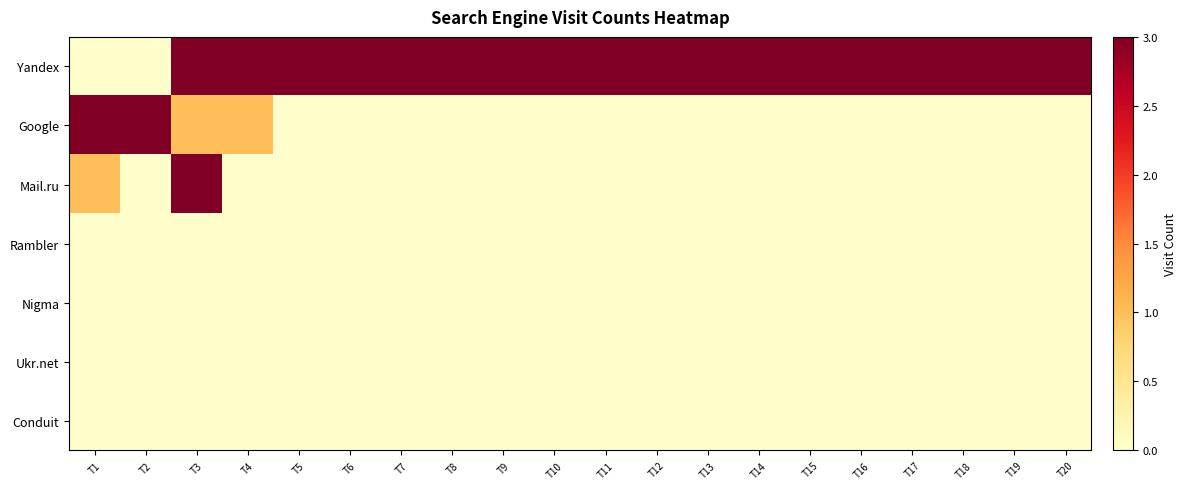

Reading left to right, transcribe all the data shown in this chart.

Yandex: T1=0	T2=0	T3=4	T4=9	T5=13	T6=15	T7=13	T8=10	T9=9	T10=9	T11=8	T12=8	T13=8	T14=8	T15=8	T16=8	T17=8	T18=8	T19=8	T20=8
Google: T1=7	T2=8	T3=1	T4=1	T5=0	T6=0	T7=0	T8=0	T9=0	T10=0	T11=0	T12=0	T13=0	T14=0	T15=0	T16=0	T17=0	T18=0	T19=0	T20=0
Mail.ru: T1=1	T2=0	T3=3	T4=0	T5=0	T6=0	T7=0	T8=0	T9=0	T10=0	T11=0	T12=0	T13=0	T14=0	T15=0	T16=0	T17=0	T18=0	T19=0	T20=0
Rambler: T1=0	T2=0	T3=0	T4=0	T5=0	T6=0	T7=0	T8=0	T9=0	T10=0	T11=0	T12=0	T13=0	T14=0	T15=0	T16=0	T17=0	T18=0	T19=0	T20=0
Nigma: T1=0	T2=0	T3=0	T4=0	T5=0	T6=0	T7=0	T8=0	T9=0	T10=0	T11=0	T12=0	T13=0	T14=0	T15=0	T16=0	T17=0	T18=0	T19=0	T20=0
Ukr.net: T1=0	T2=0	T3=0	T4=0	T5=0	T6=0	T7=0	T8=0	T9=0	T10=0	T11=0	T12=0	T13=0	T14=0	T15=0	T16=0	T17=0	T18=0	T19=0	T20=0
Conduit: T1=0	T2=0	T3=0	T4=0	T5=0	T6=0	T7=0	T8=0	T9=0	T10=0	T11=0	T12=0	T13=0	T14=0	T15=0	T16=0	T17=0	T18=0	T19=0	T20=0